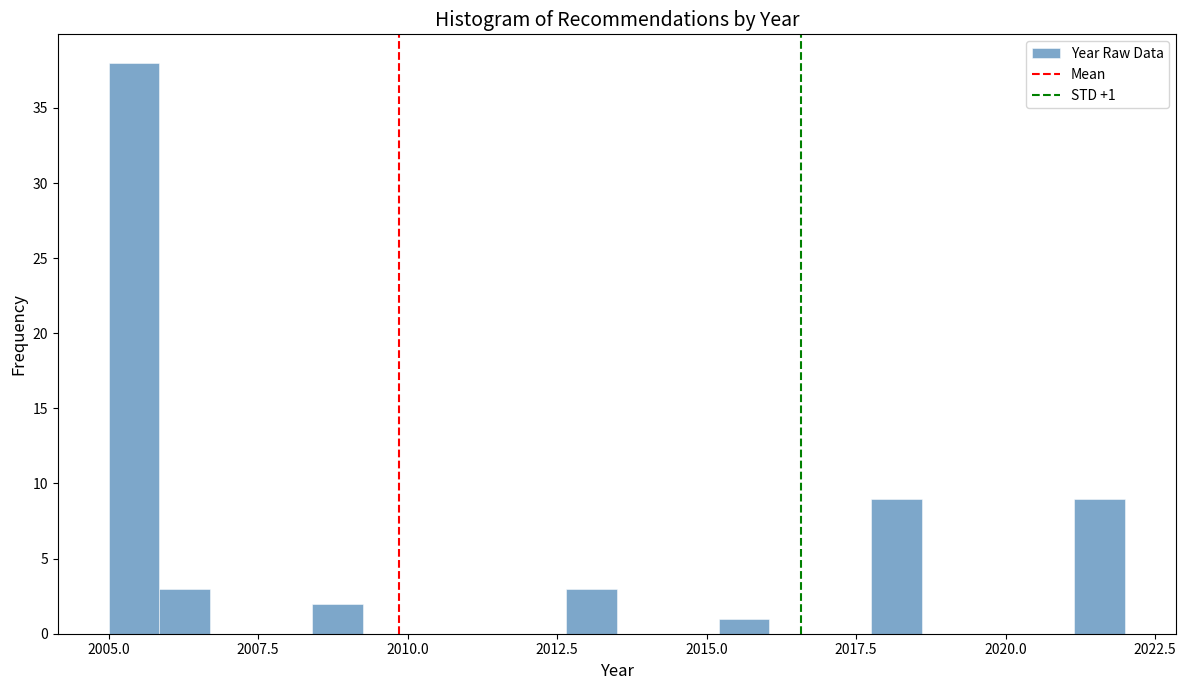

Around what value on the x-axis is the tallest bar? Give the approximate position of its centre, as read against the axis.

2005.5